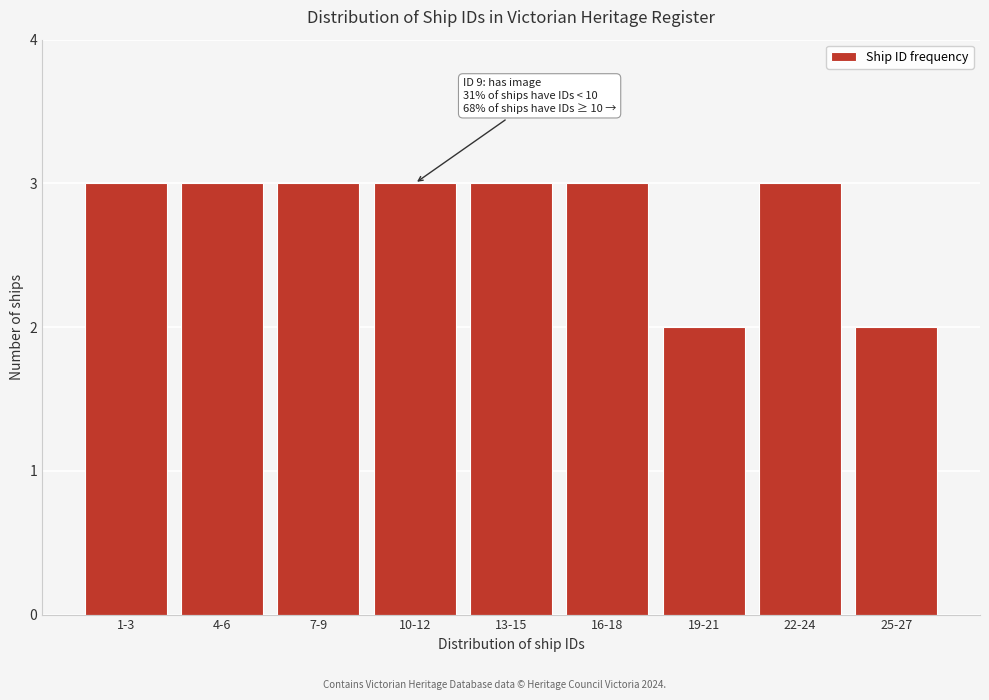

Reading right to left, extract all data points from this chart.

25-27=2	22-24=3	19-21=2	16-18=3	13-15=3	10-12=3	7-9=3	4-6=3	1-3=3